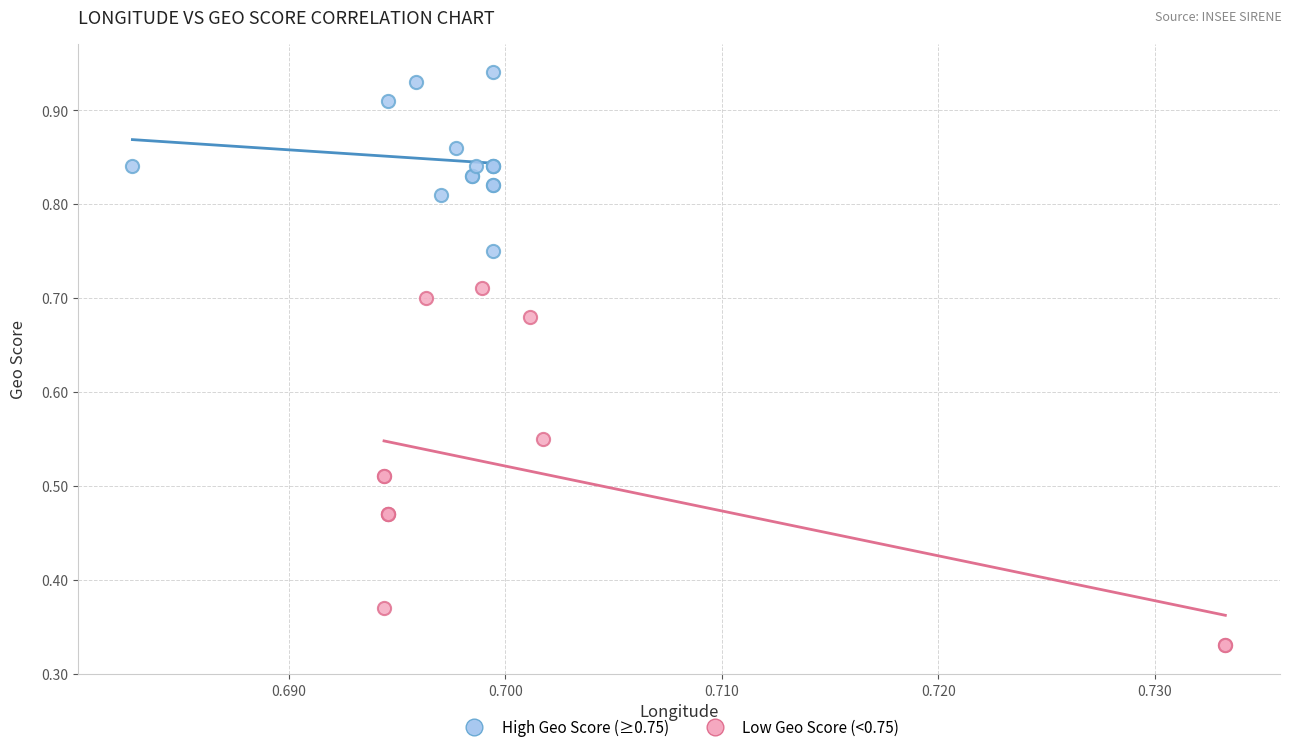

What are all the series names shown in the legend?

High Geo Score (≥0.75), Low Geo Score (<0.75)